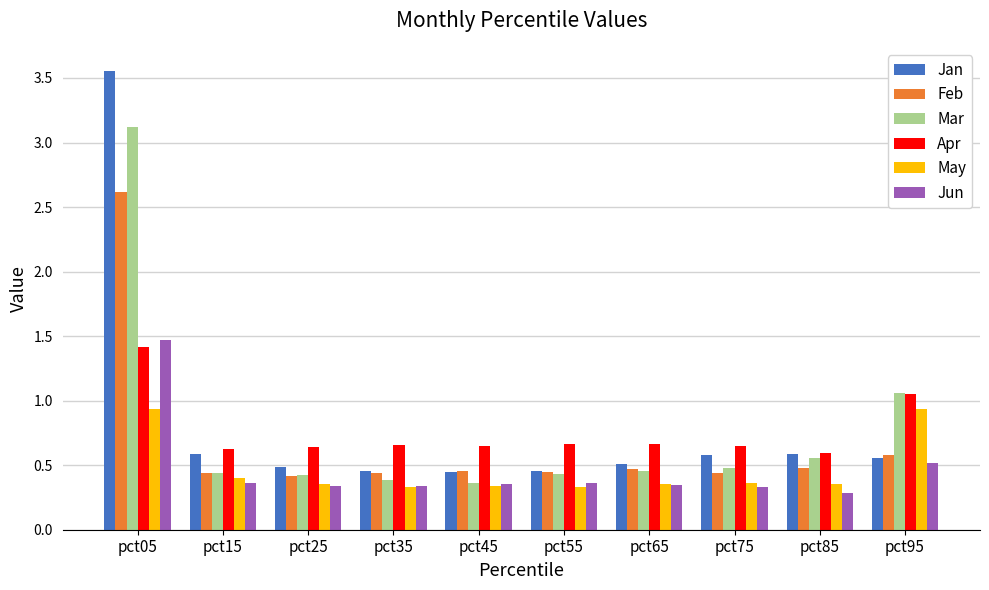

Rank the series by their maximum value, from highest to lowest.

Jan, Mar, Feb, Jun, Apr, May